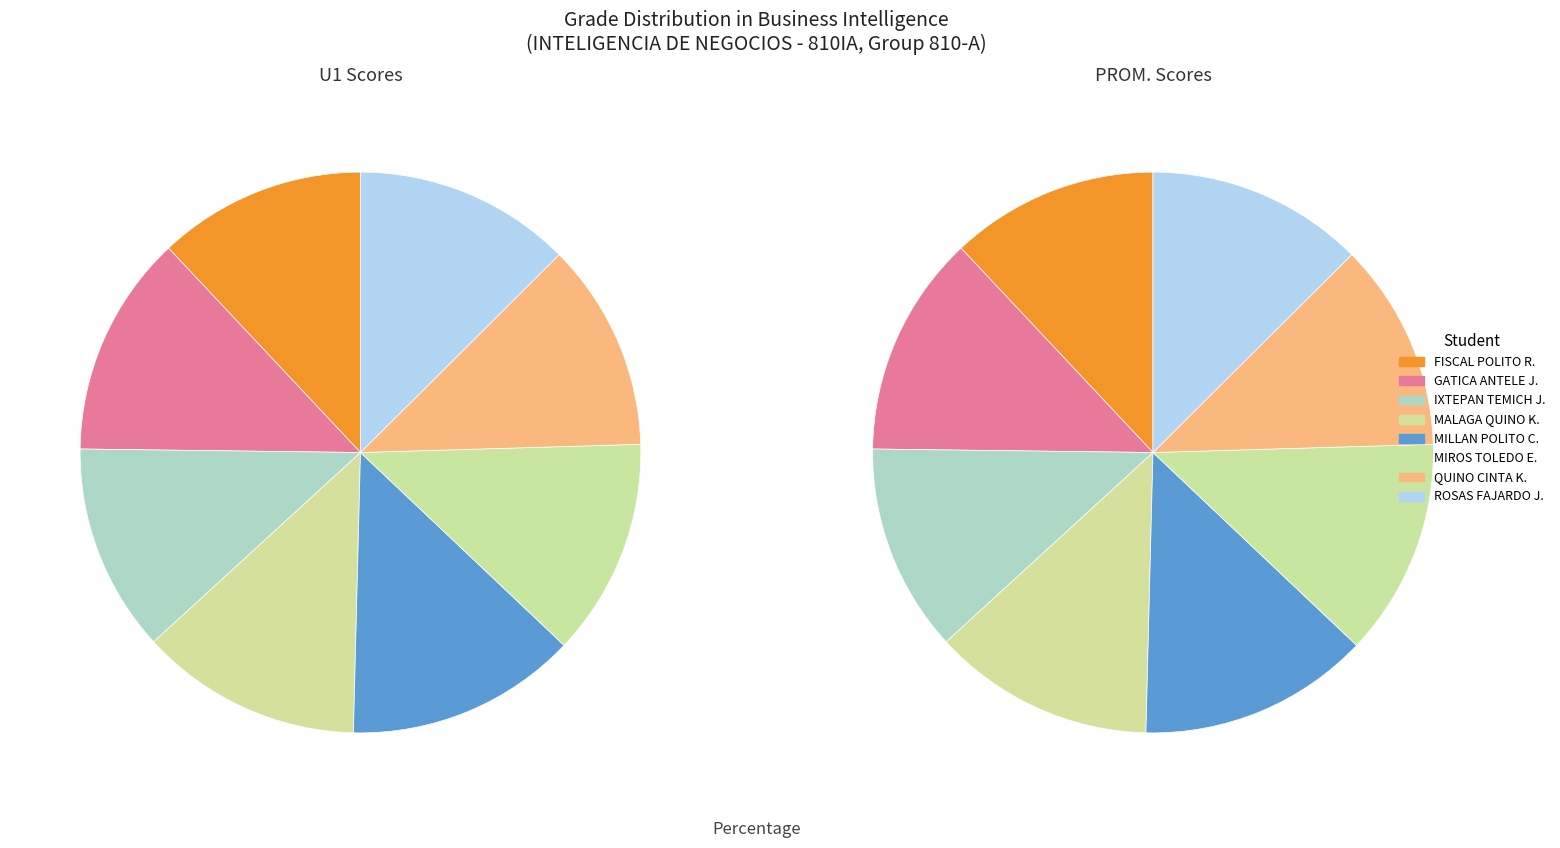

Count the number of slices in the pie.

8